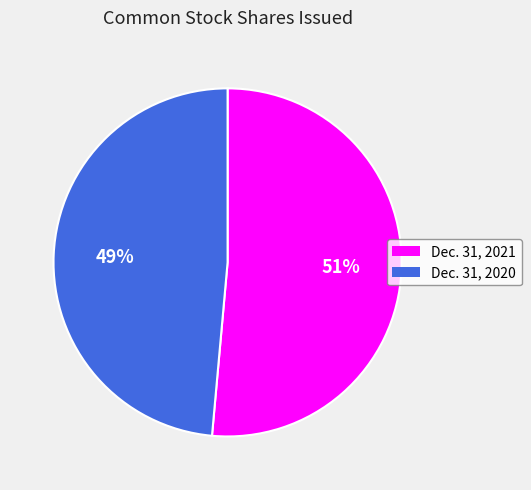

Do Dec. 31, 2020 and Dec. 31, 2021 together represent more than half of the pie?

Yes